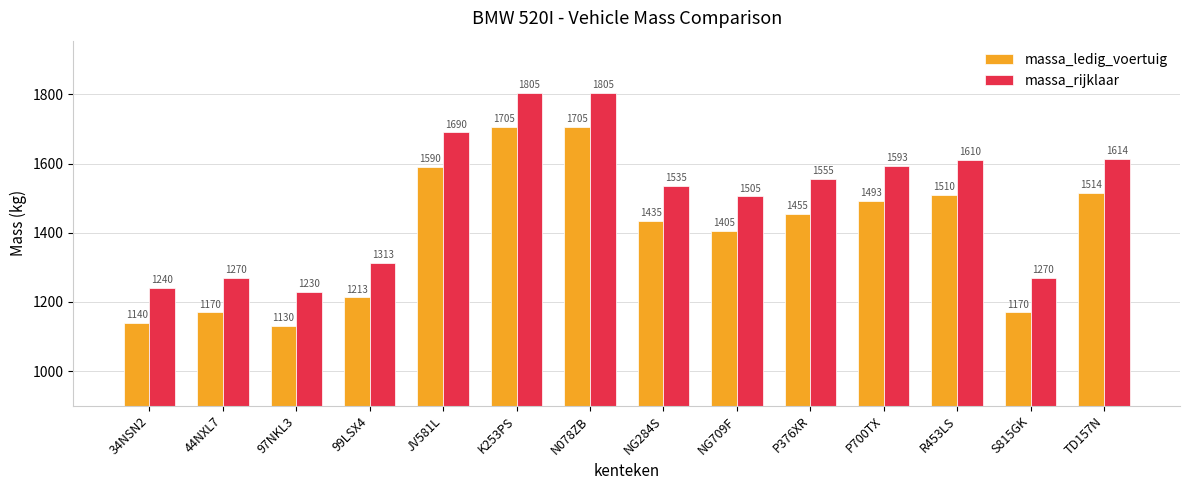

How many bars are there in each group?

2